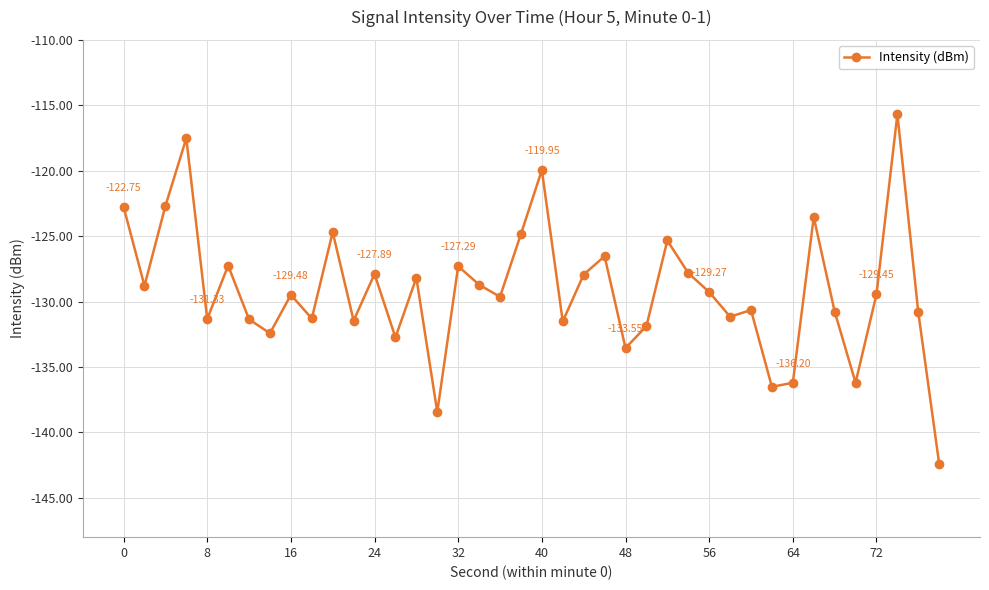

What is the sum of all values?

-5165.9